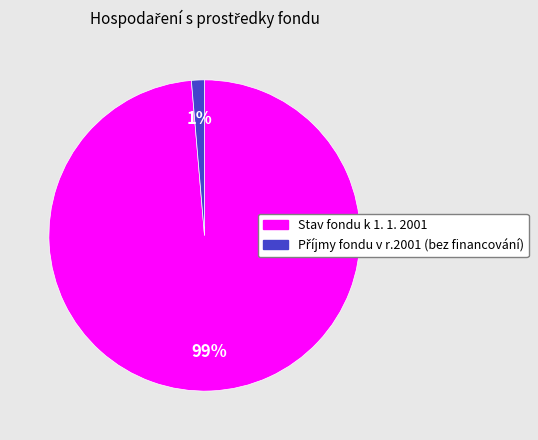

Is it true that Stav fondu k 1. 1. 2001 is 89% of the pie?

False